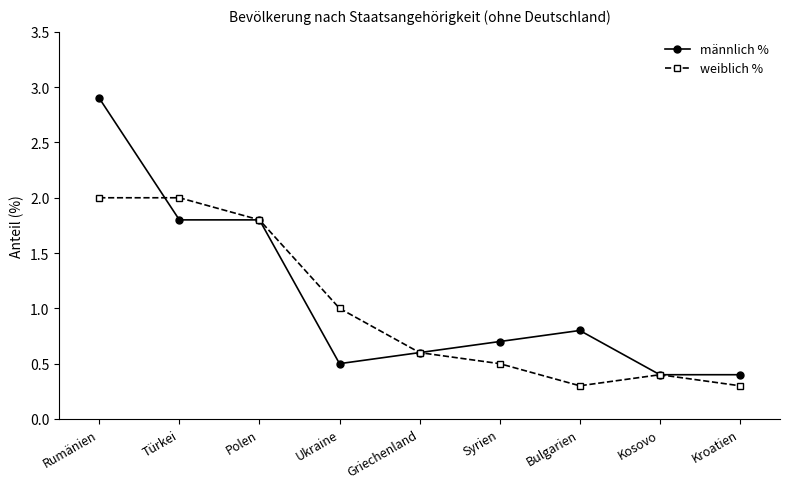

The value of männlich % at Griechenland is 0.2. True or false?

False